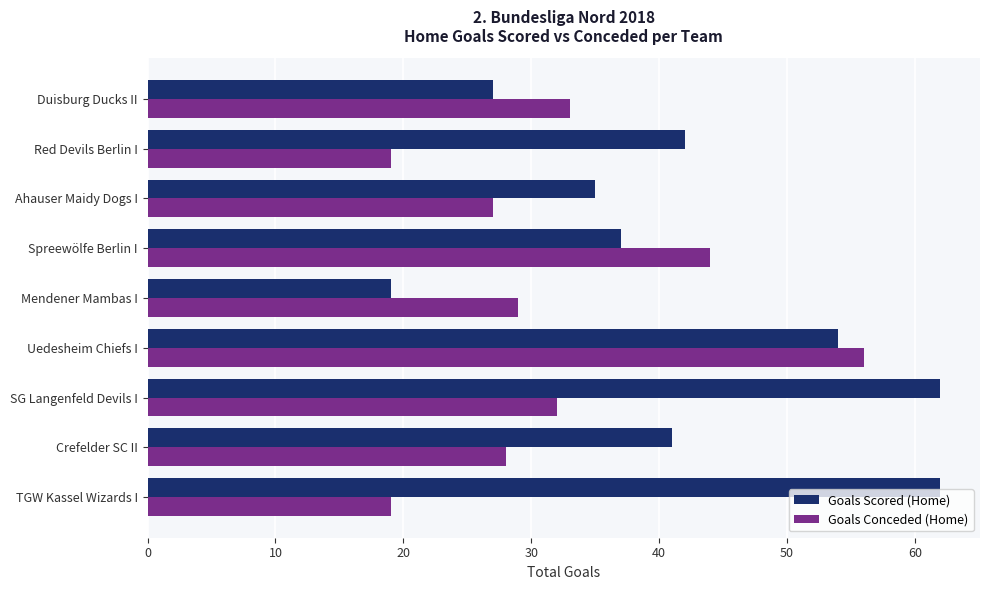

What are all the series names shown in the legend?

Goals Scored (Home), Goals Conceded (Home)